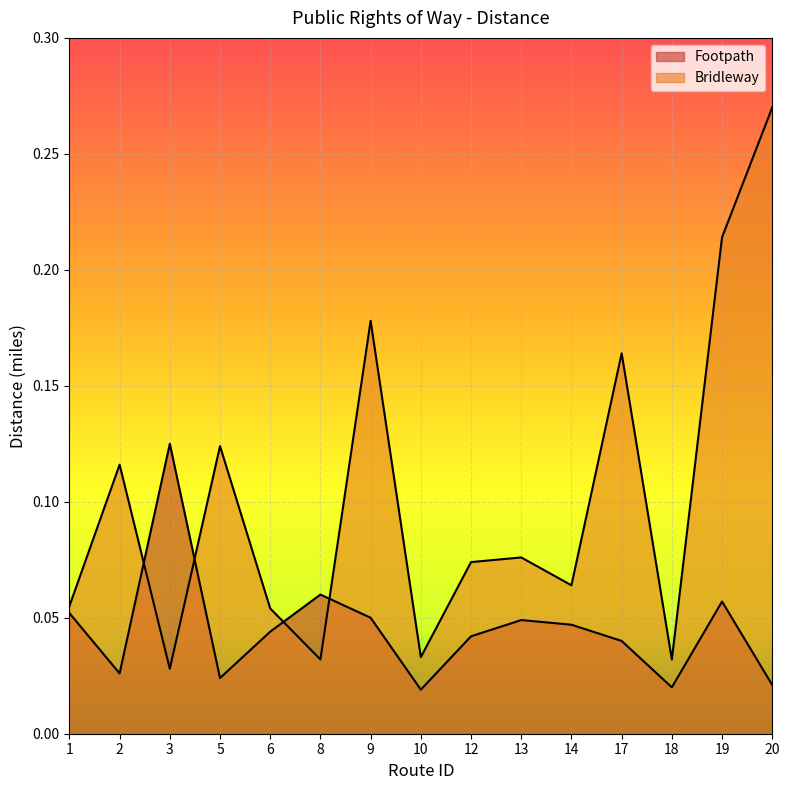

How many lines are shown in the chart?

2